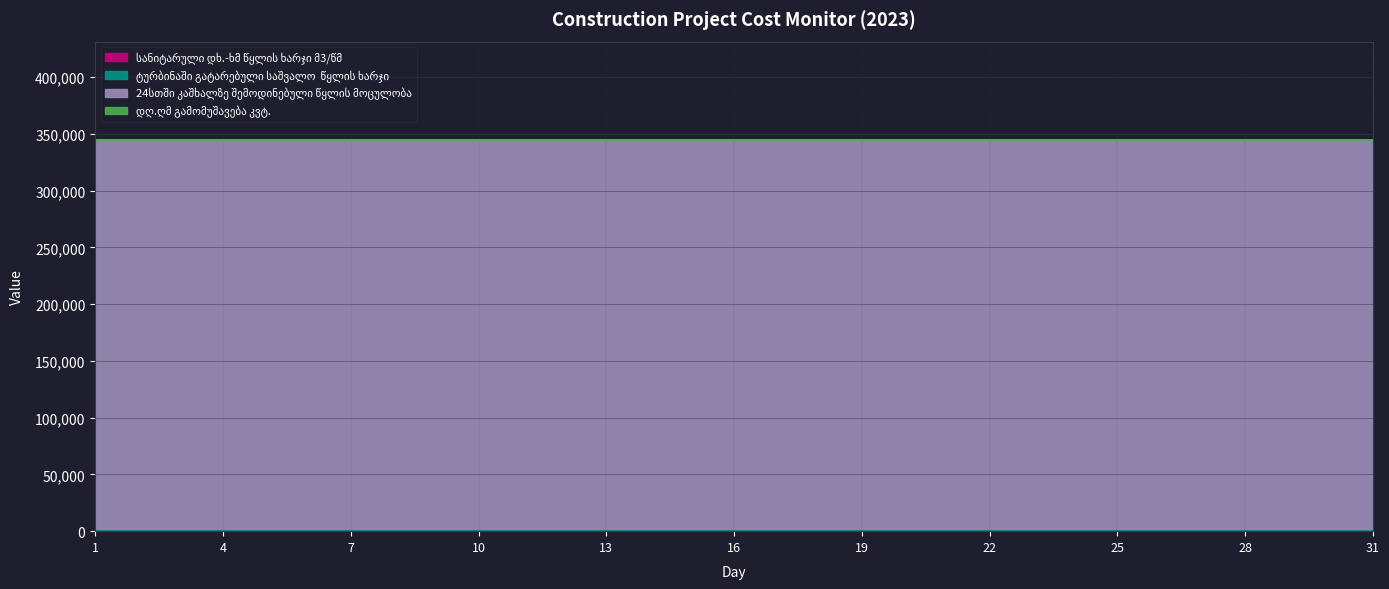

At which category is the sum across all series the highest?

1